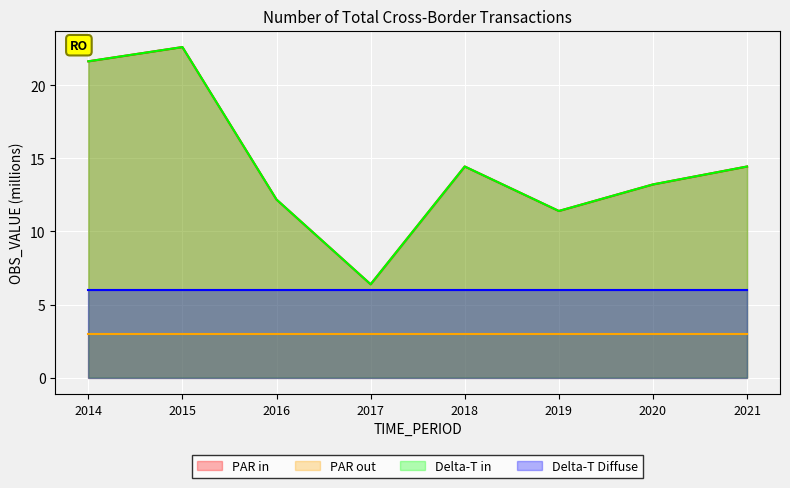

What is the difference between the maximum and minimum values in the PAR in series?

16.2